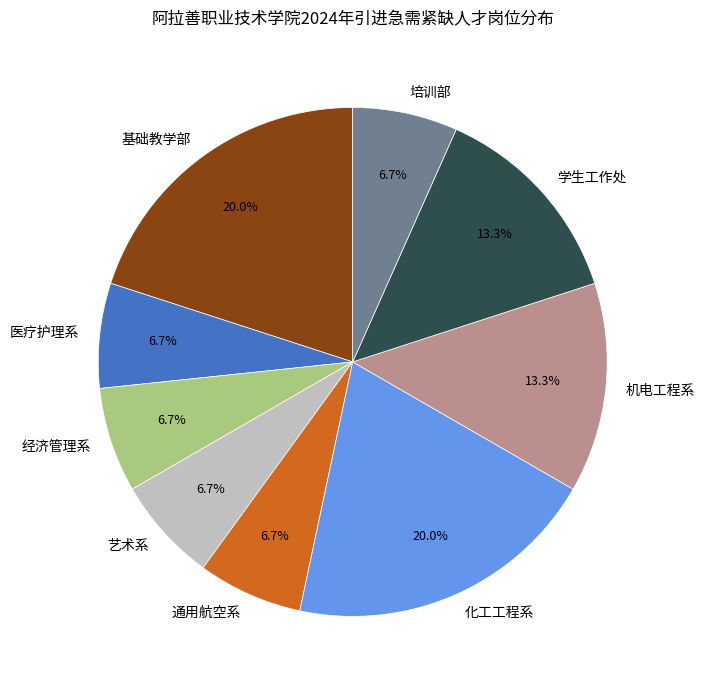

To the nearest percent, what is the difference between the largest and smallest slice percentages?

13%